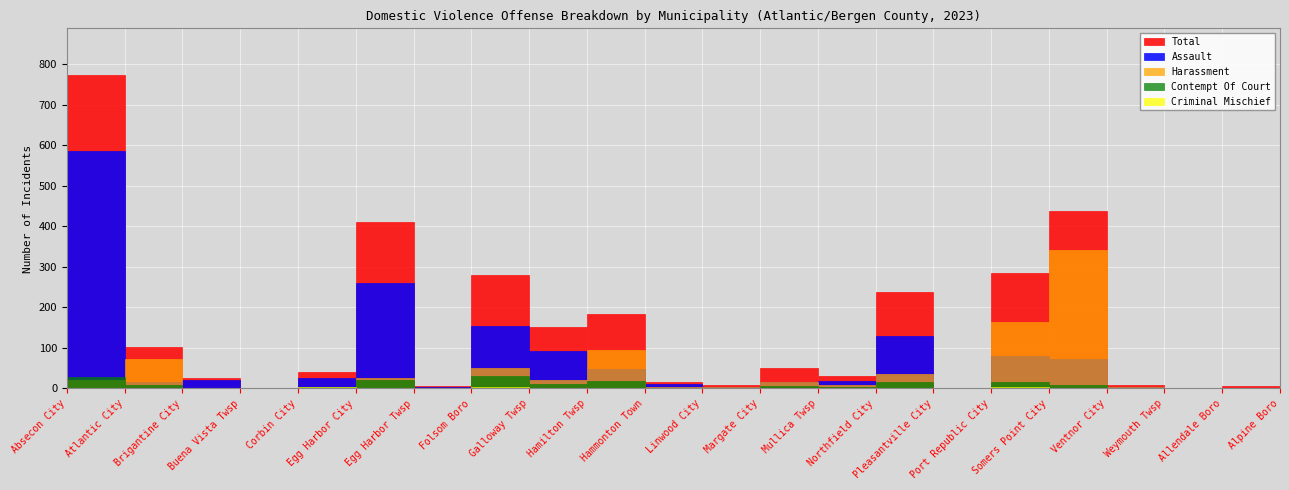

Where is the first local minimum for Contempt Of Court?

Corbin City